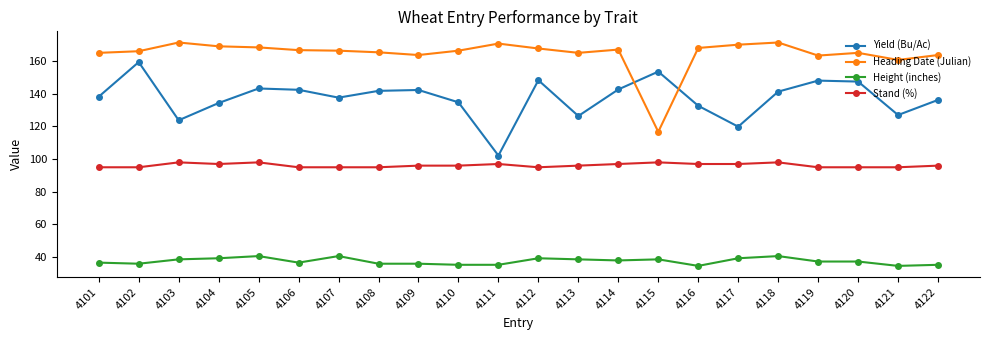

How many interior local valleys does the Yield (Bu/Ac) series have?

6